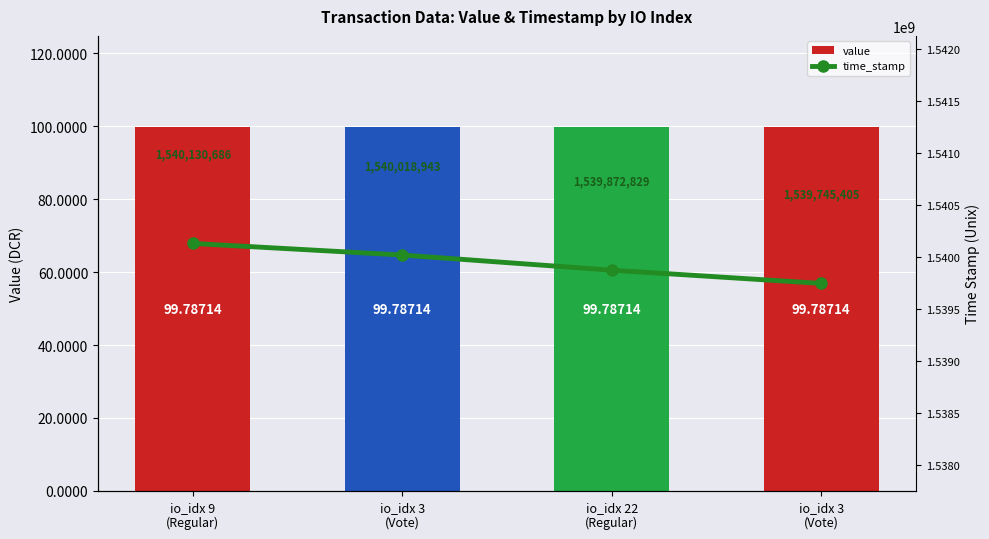

Between io_idx 3
(Vote) and io_idx 9
(Regular), which is larger?

io_idx 3
(Vote)